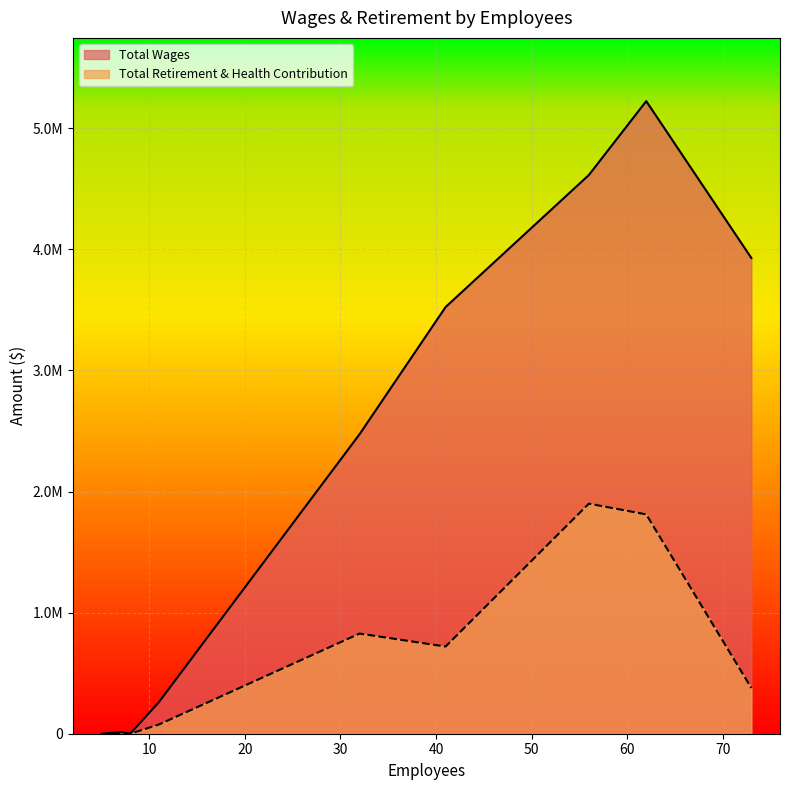

What is the greatest value displayed?

5224683